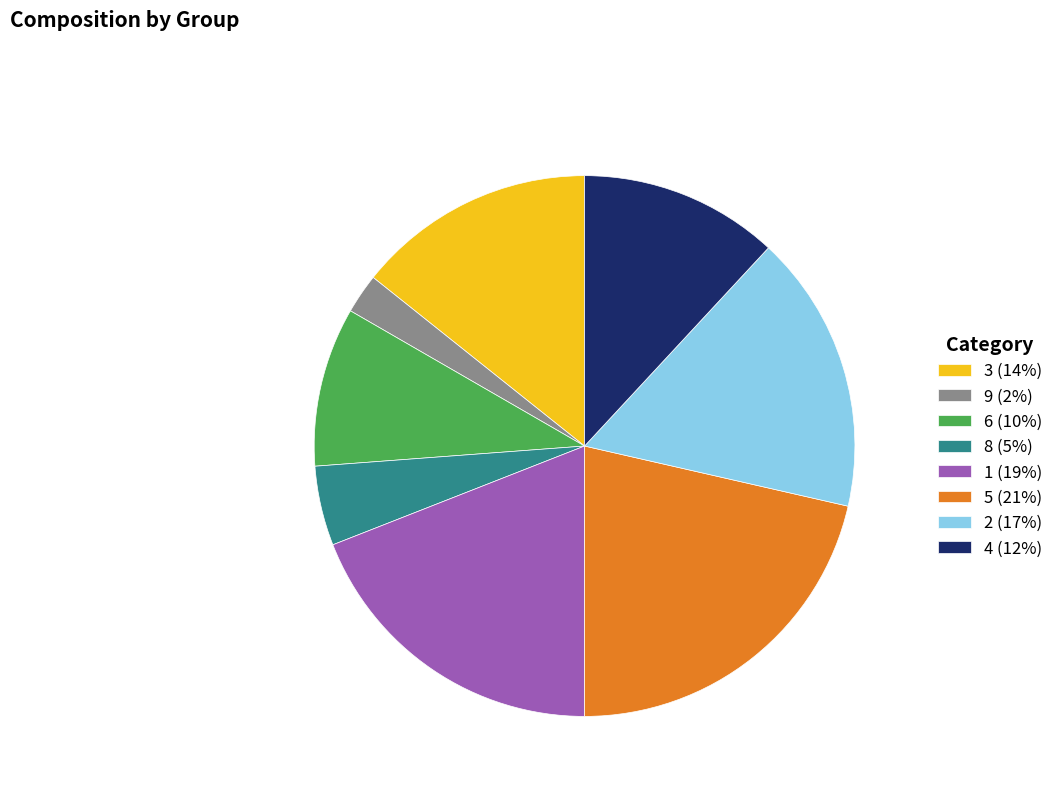

Count the number of slices in the pie.

8